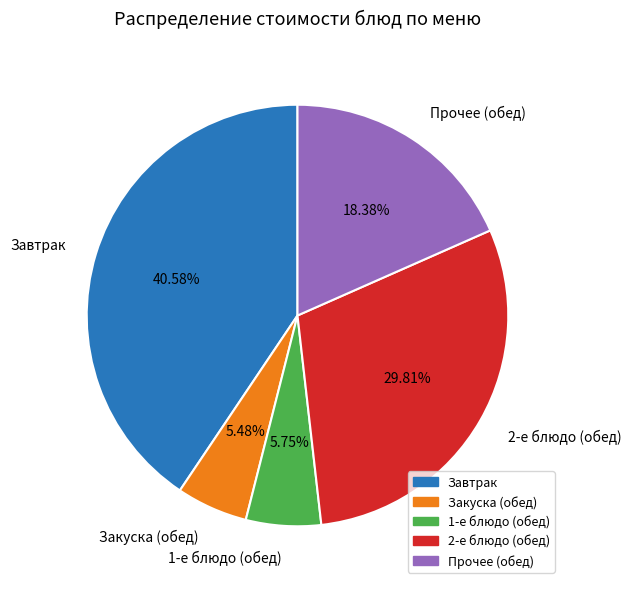

What is the largest slice in the pie chart?

Завтрак